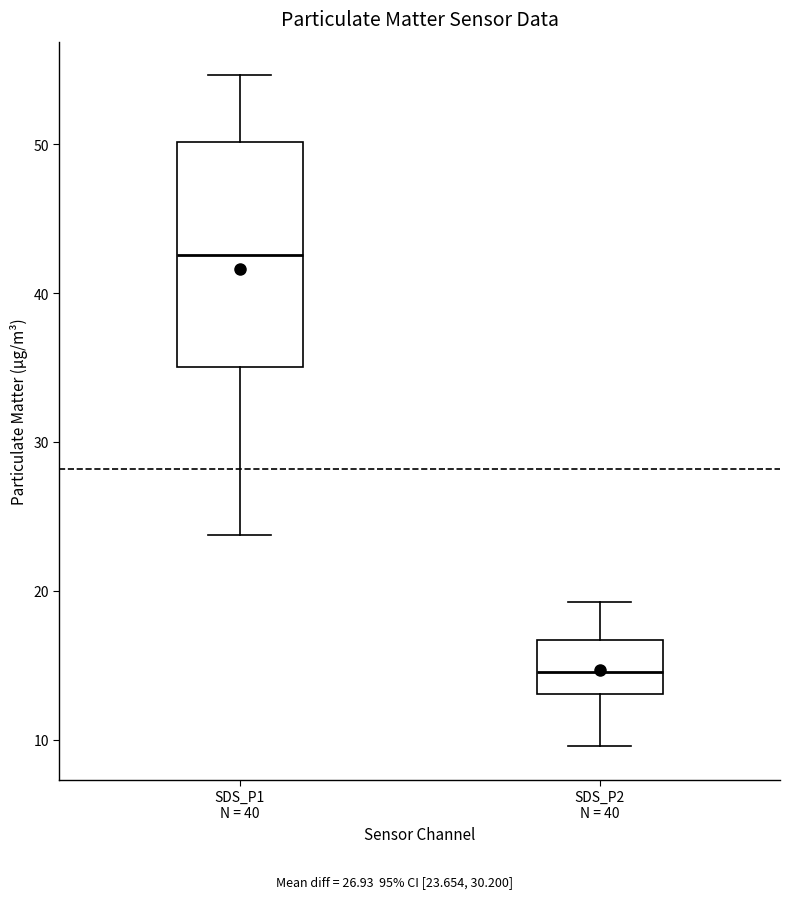

Where does the upper whisker of the box for SDS_P2 N = 40 end on the y-axis? The values are not printed on the chart, so give them approximately, as read against the axis.

19